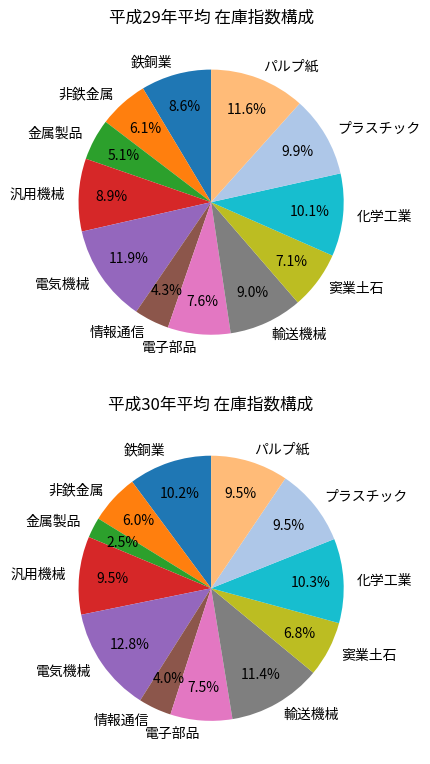

Rank the series by their average value, from highest to lowest.

pie2, pie1